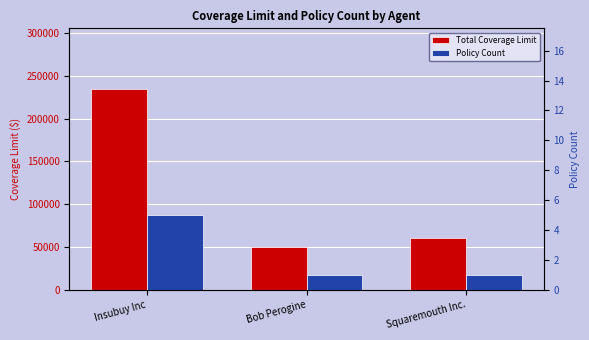

Is the value of Policy Count at Insubuy Inc greater than the value of Total Coverage Limit at Squaremouth Inc.?

No